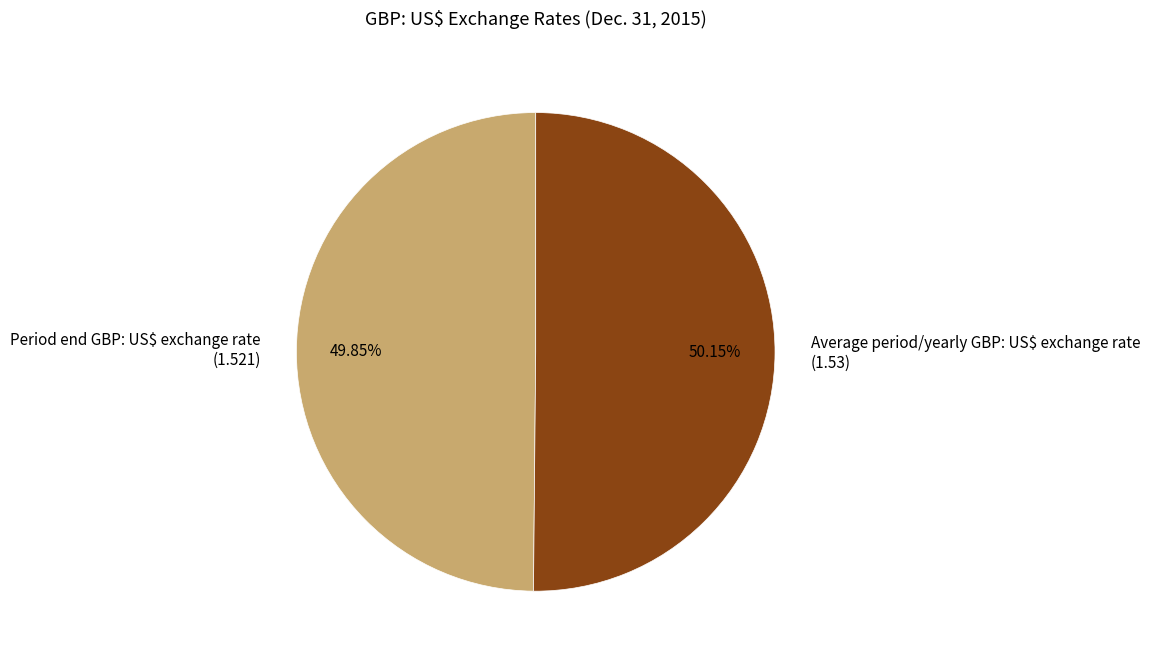

Is there a majority slice in this chart?

Yes